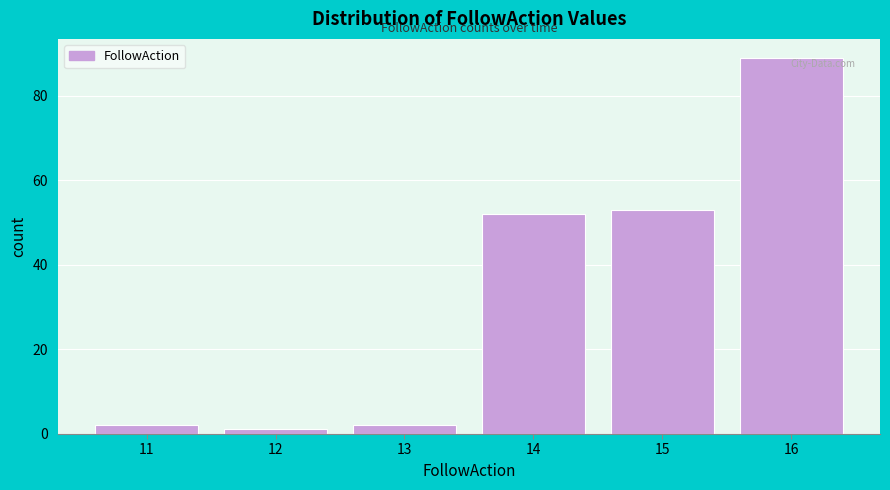

What is the height of the bar covering 13.5 to 14.5 on the x-axis? The values are not printed on the chart, so give them approximately, as read against the axis.

52